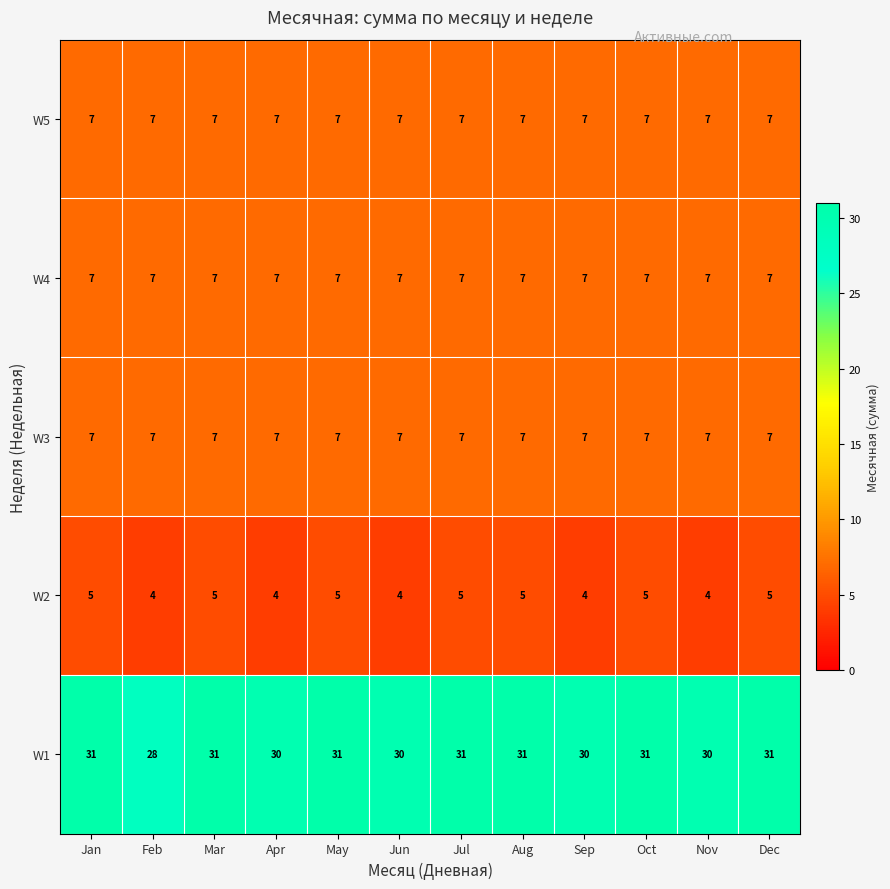

Which series has the largest total across all categories?

W1